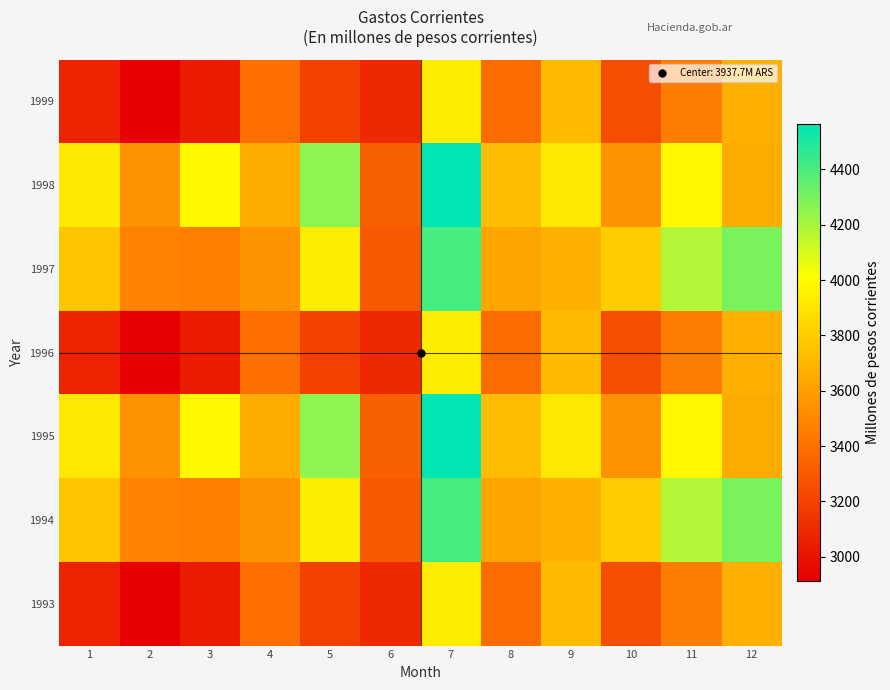

Which label corresponds to the largest value in the chart?

7